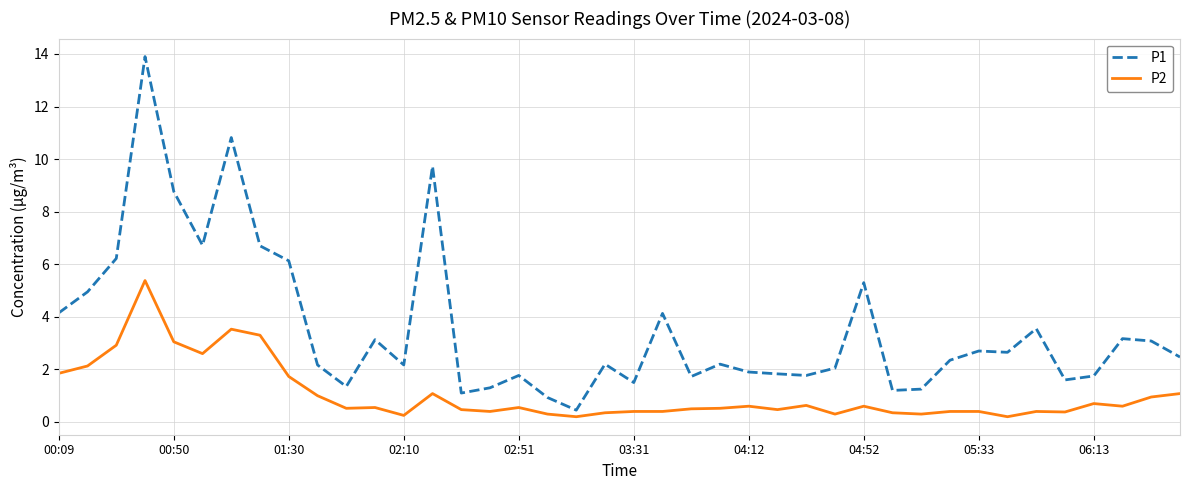

What is the maximum value for P2?

5.4